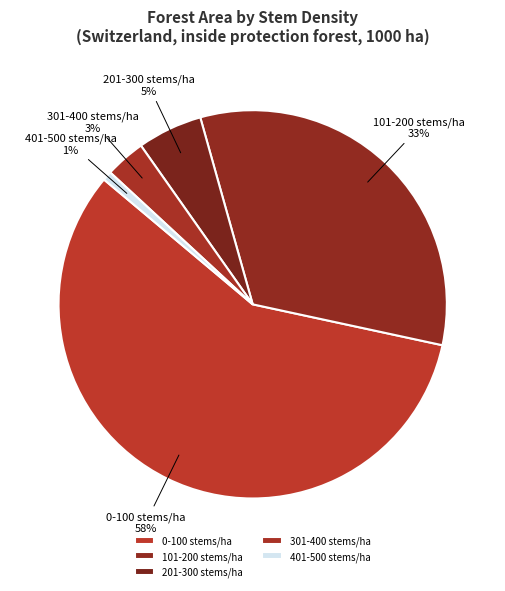

Rank the categories by value from highest to lowest.

0-100 stems/ha, 101-200 stems/ha, 201-300 stems/ha, 301-400 stems/ha, 401-500 stems/ha